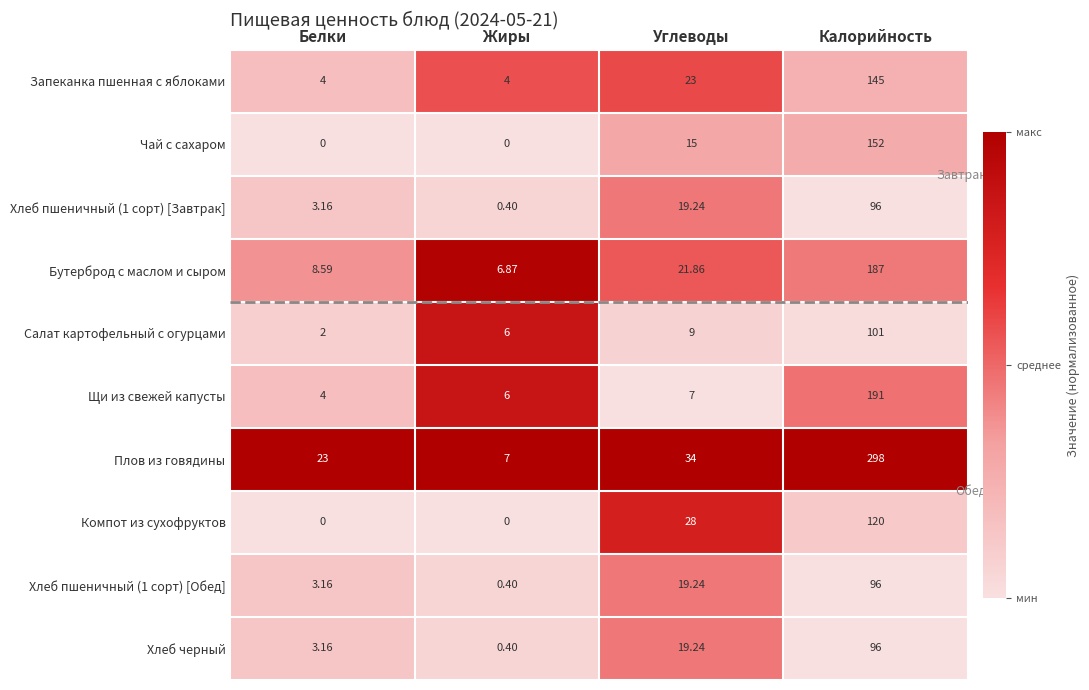

List the labels in order of Плов из говядины value, smallest first.

Жиры, Белки, Углеводы, Калорийность